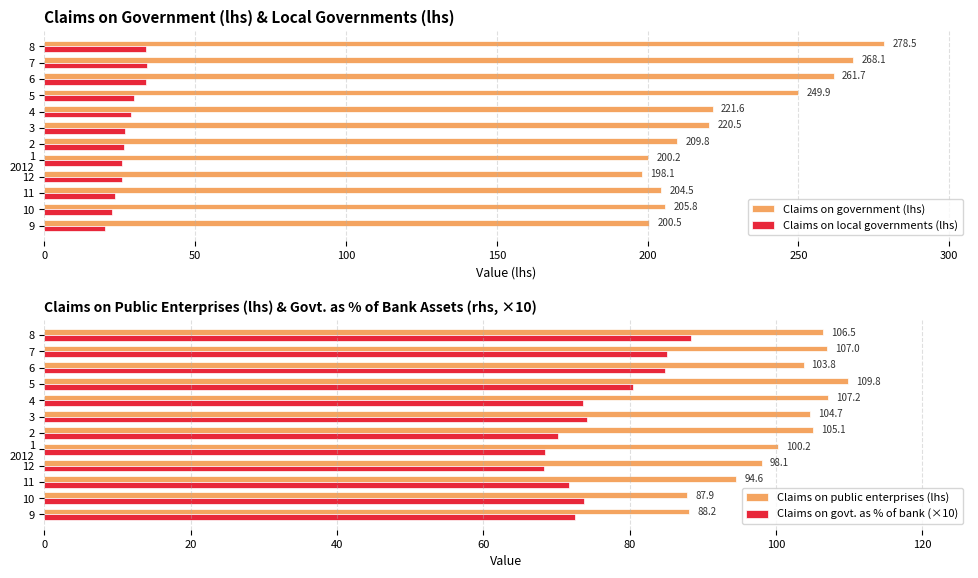

Are the bars horizontal?

Yes